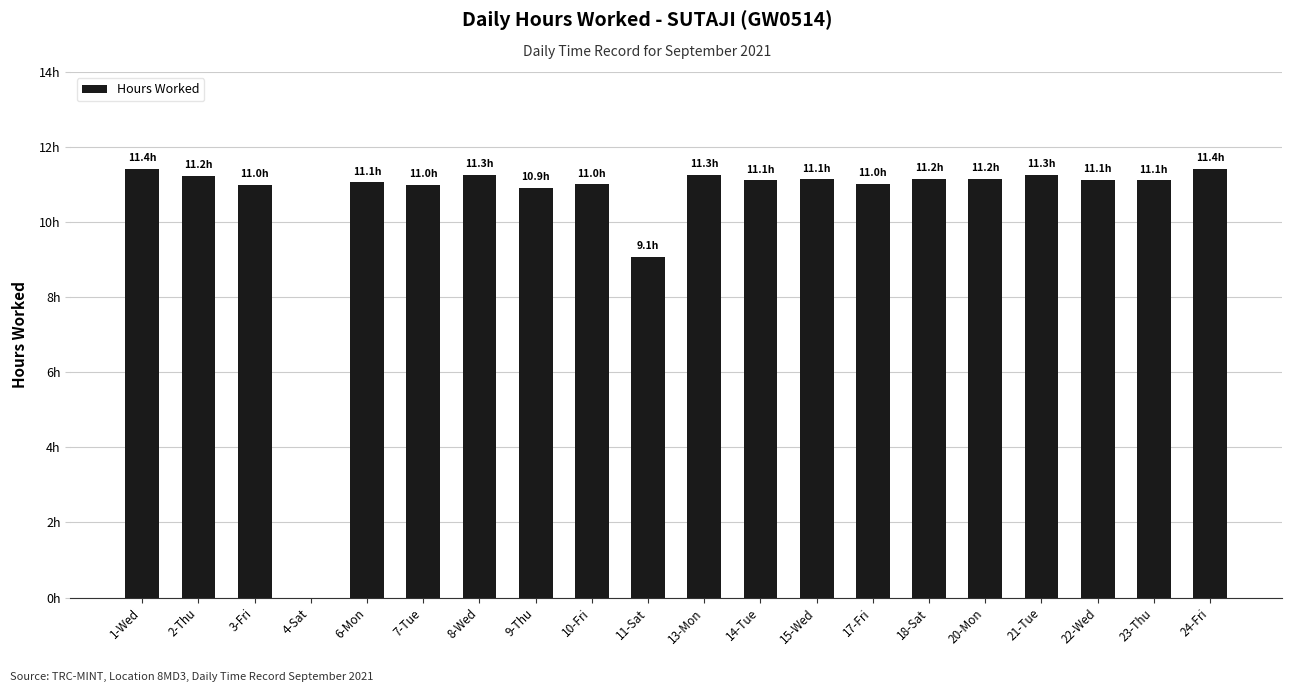

At which label does the data first exceed 11?

1-Wed